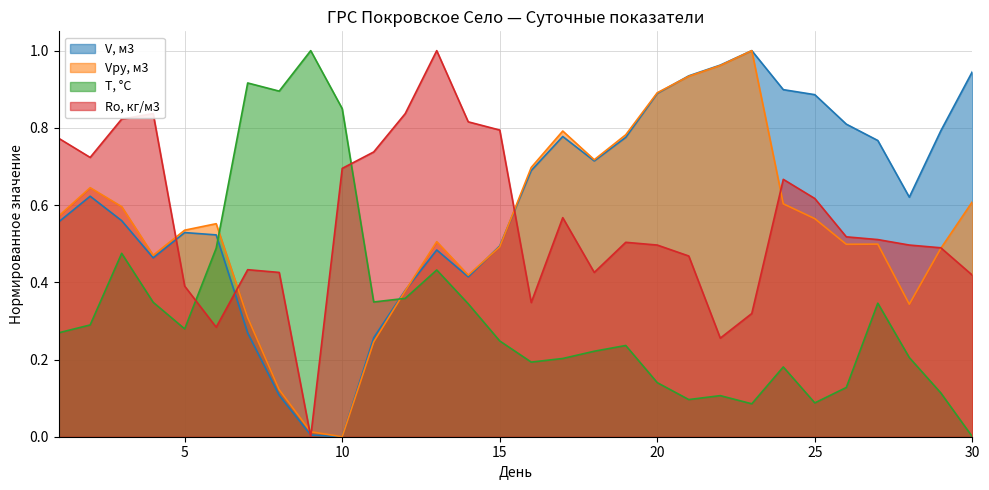

What is the difference between the second highest and minimum values in the Vру, м3 series?

1.0